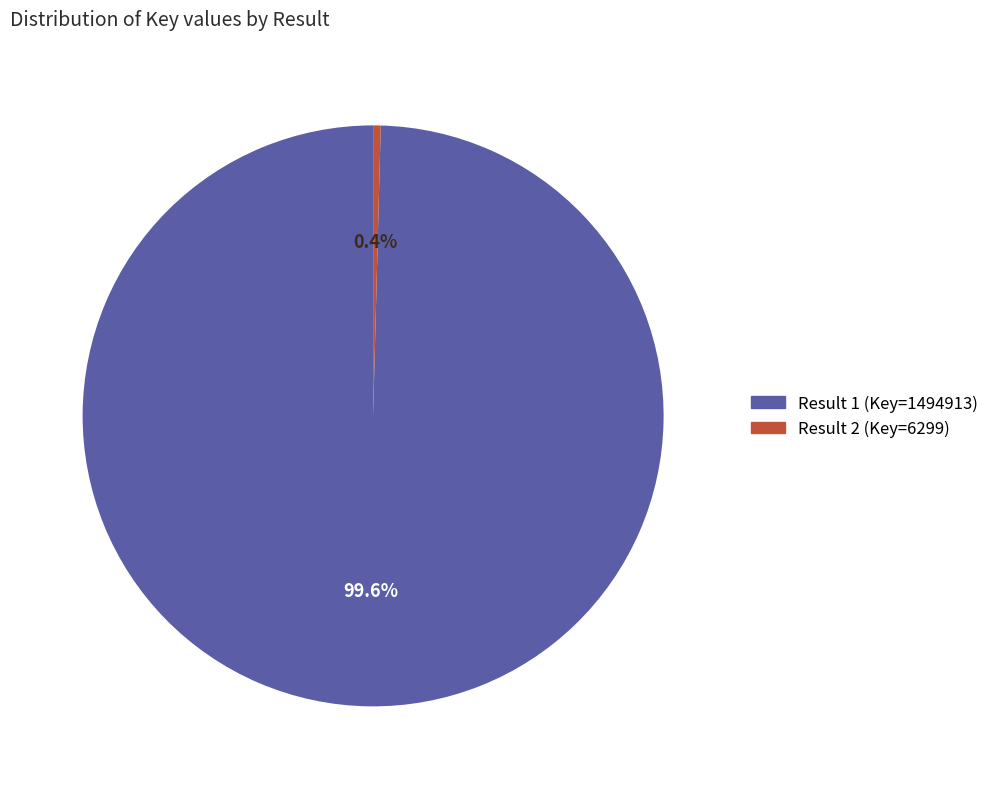

Is there a majority slice in this chart?

Yes